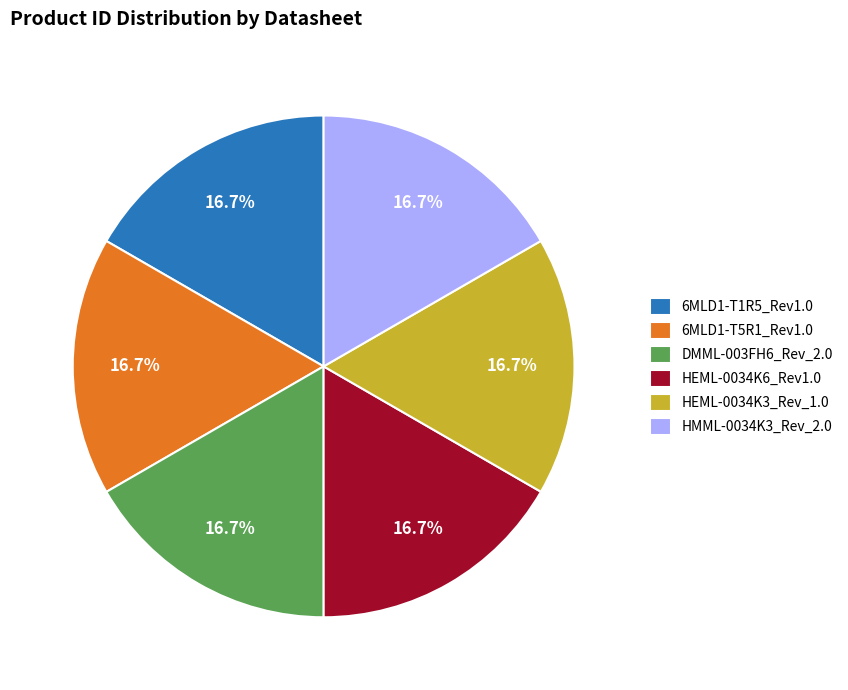

What is the ratio of the value at HEML-0034K6_Rev1.0 to the value at DMML-003FH6_Rev_2.0?

1.0